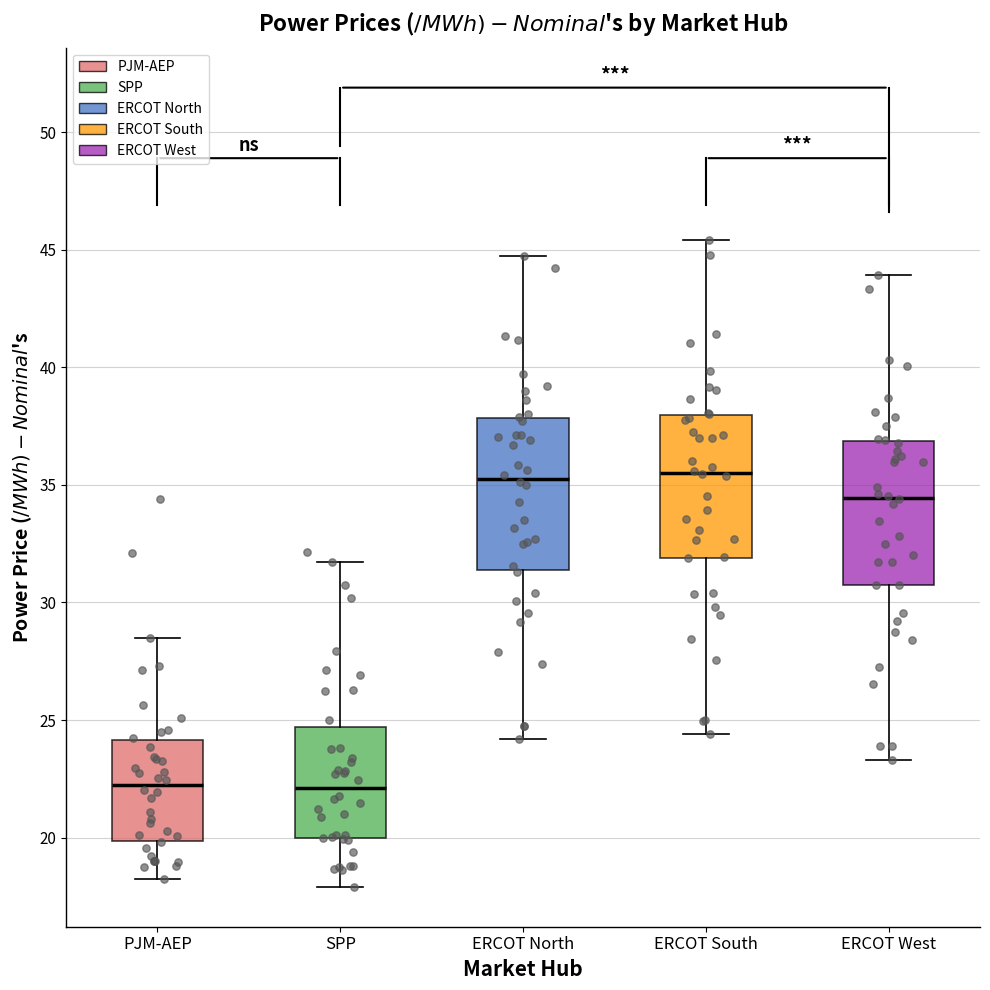

Reading left to right, read every box against the y-axis: the position of its median line, the range the box covers, and the ends of its whiskers. The values are not printed on the chart, so give them approximately, as read against the axis.

PJM-AEP: median 22.0, box 20.0 to 24.0, whiskers 18.5 to 28.5
SPP: median 22.0, box 20.0 to 24.5, whiskers 18.0 to 31.5
ERCOT North: median 35.5, box 31.5 to 38.0, whiskers 24.0 to 44.5
ERCOT South: median 35.5, box 32.0 to 38.0, whiskers 24.5 to 45.5
ERCOT West: median 34.5, box 30.5 to 37.0, whiskers 23.5 to 44.0